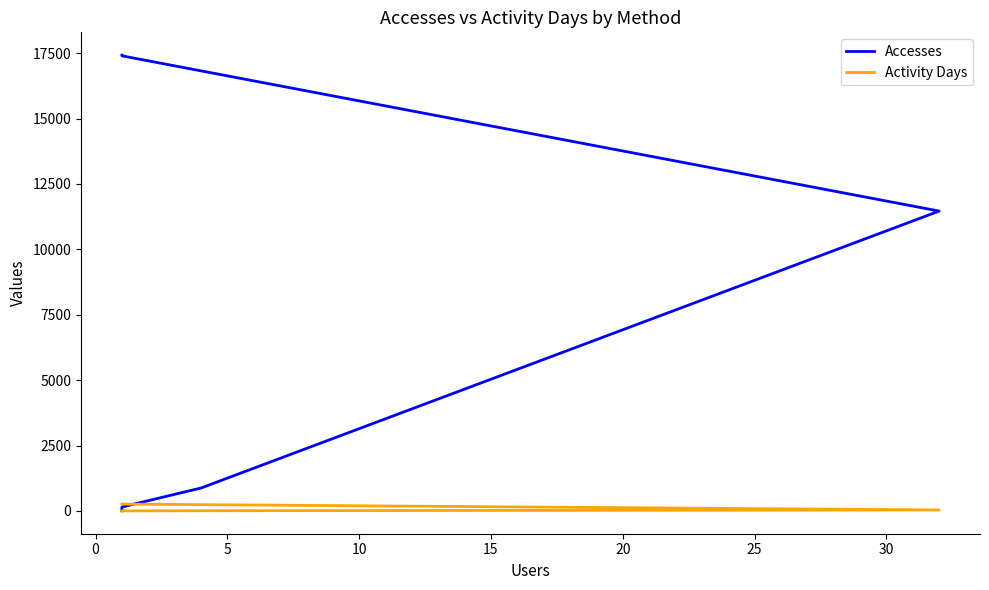

What is the difference between the second highest and minimum values in the Activity Days series?

262